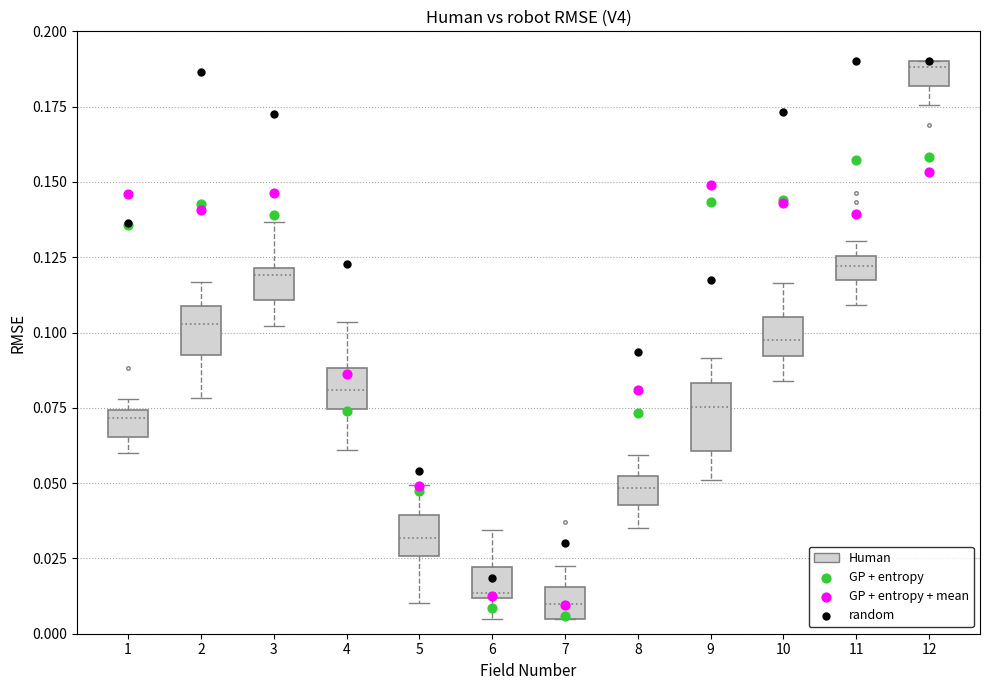

Reading left to right, read every box against the y-axis: the position of its median line, the range the box covers, and the ends of its whiskers. The values are not printed on the chart, so give them approximately, as read against the axis.

1: median 0.070, box 0.065 to 0.075, whiskers 0.060 to 0.080
2: median 0.105, box 0.095 to 0.110, whiskers 0.080 to 0.115
3: median 0.120 (just below the box's upper edge), box 0.110 to 0.120, whiskers 0.100 to 0.135
4: median 0.080, box 0.075 to 0.090, whiskers 0.060 to 0.105
5: median 0.030, box 0.025 to 0.040, whiskers 0.010 to 0.050
6: median 0.015, box 0.010 to 0.020, whiskers 0.005 to 0.035
7: median 0.010, box 0.005 to 0.015, whiskers 0.005 to 0.025
8: median 0.050 (inside the box), box 0.045 to 0.050, whiskers 0.035 to 0.060
9: median 0.075, box 0.060 to 0.085, whiskers 0.050 to 0.090
10: median 0.095, box 0.090 to 0.105, whiskers 0.085 to 0.115
11: median 0.120, box 0.115 to 0.125, whiskers 0.110 to 0.130
12: median 0.190 (just below the box's upper edge), box 0.180 to 0.190, whiskers 0.175 to 0.190